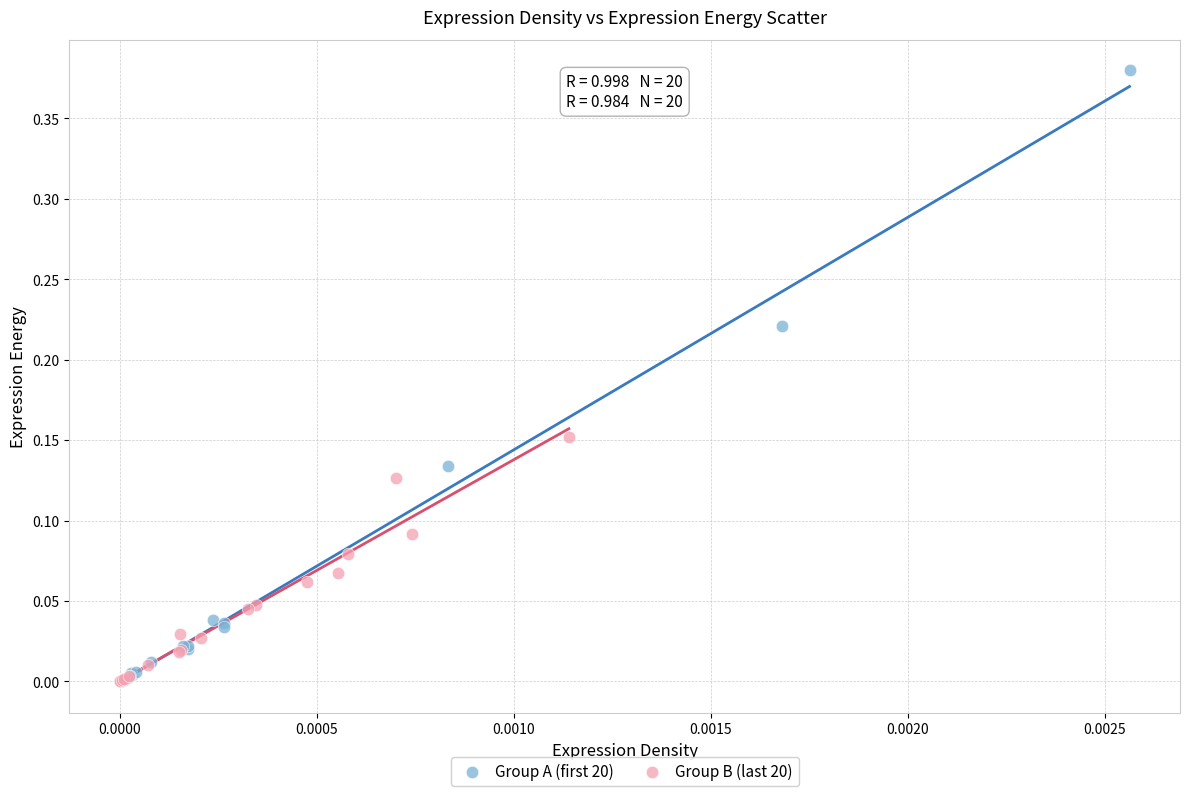

Which series has the widest spread of Y values?

Group A (first 20)